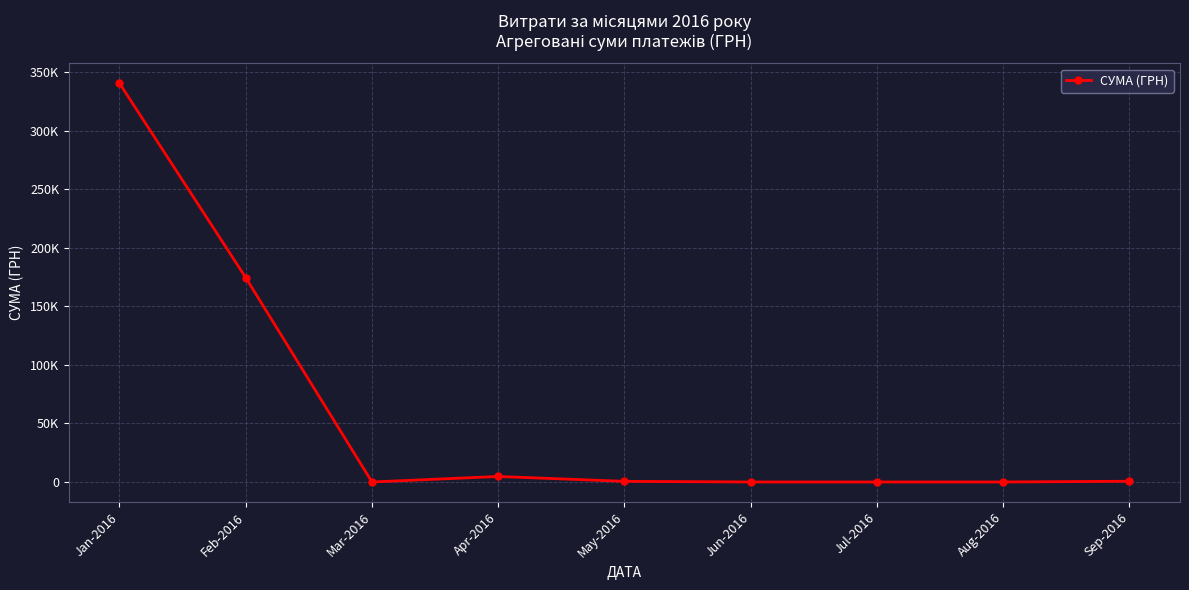

What position from the left is Sep-2016?

9